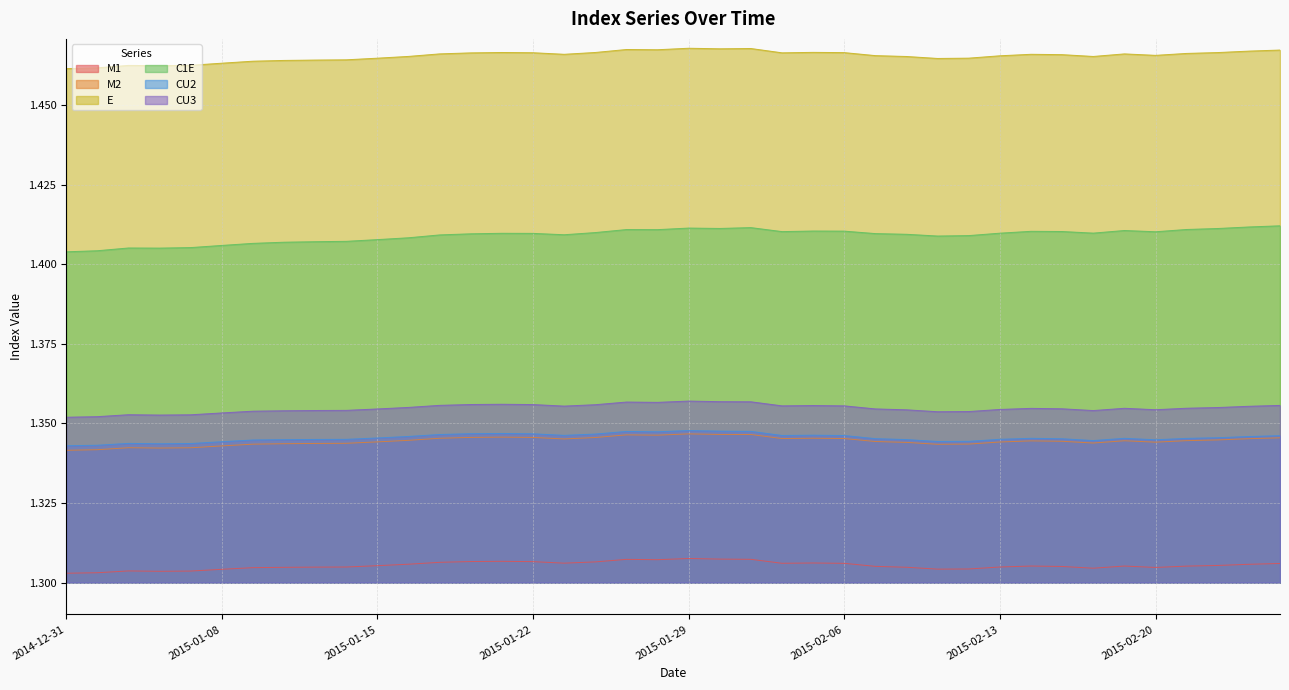

What are all the series names shown in the legend?

M1, M2, E, C1E, CU2, CU3